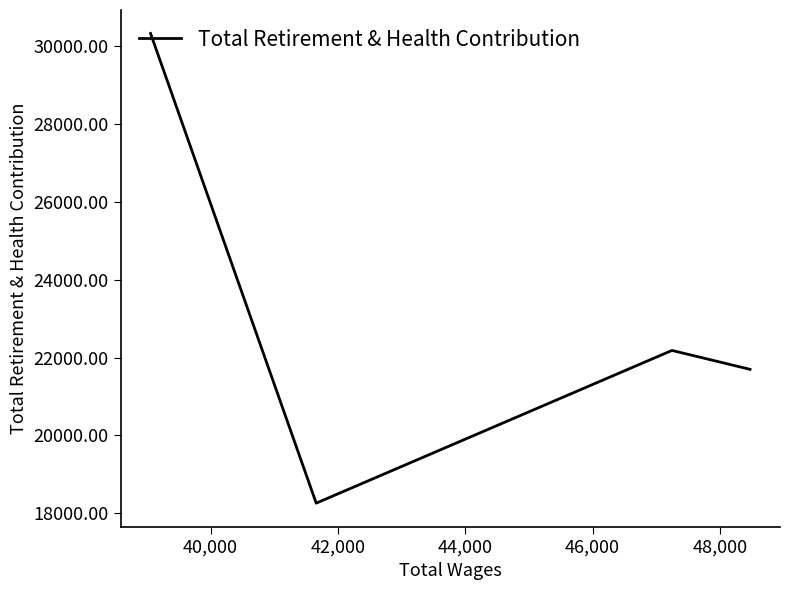

What is the greatest value displayed?

30313